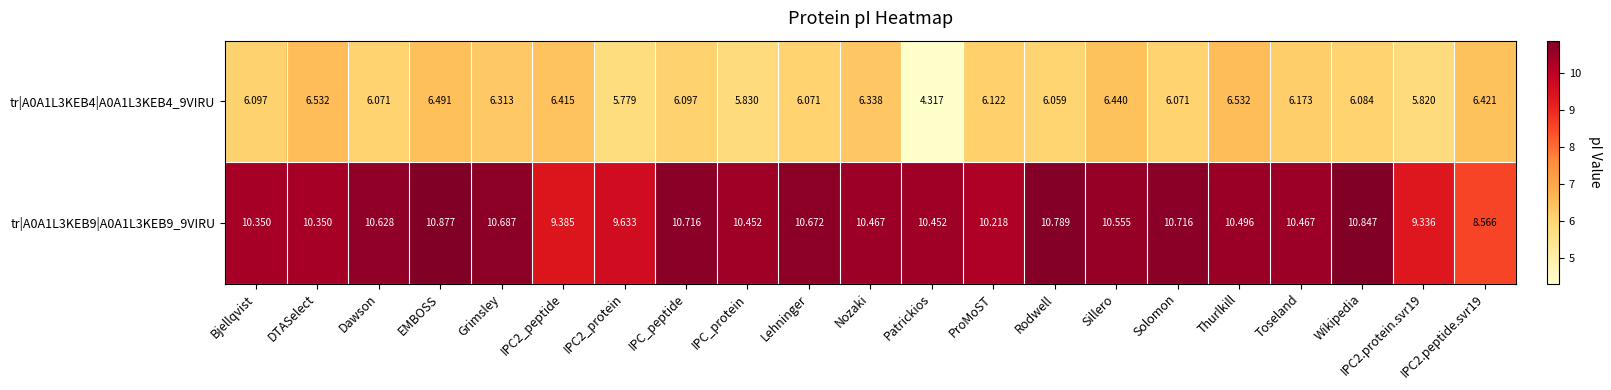

At which category does the chart reach its minimum across all series?

Patrickios